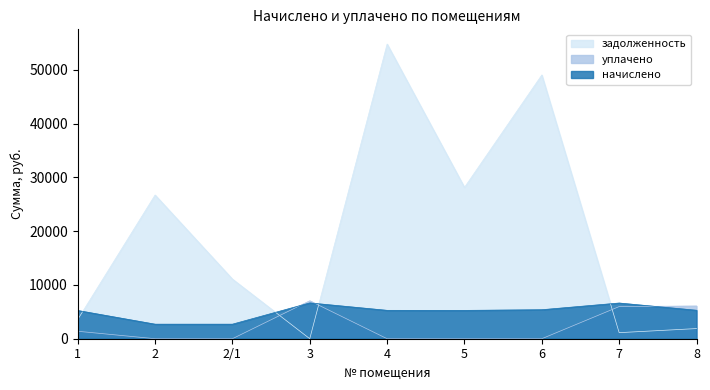

How many data points does each series have?

9